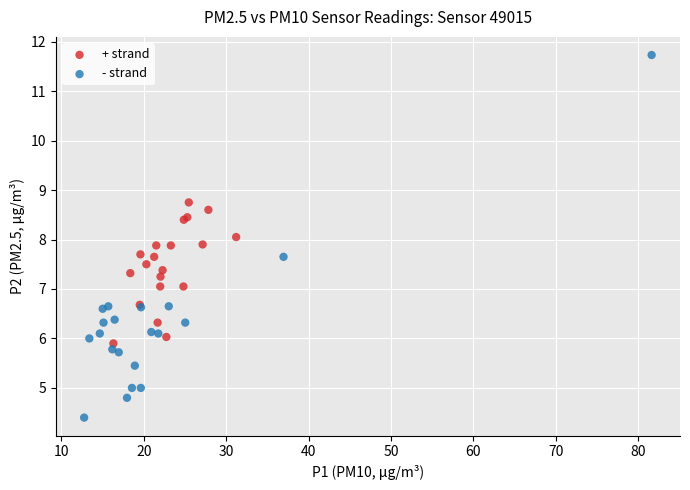

Which series contains the highest Y value?

- strand